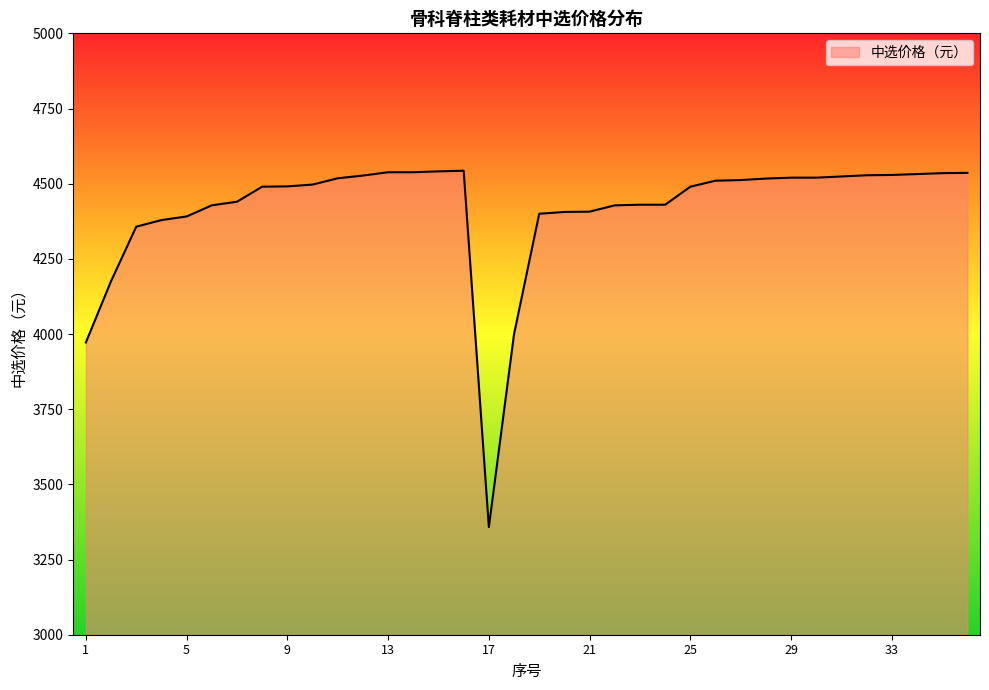

What is the greatest value displayed?

4543